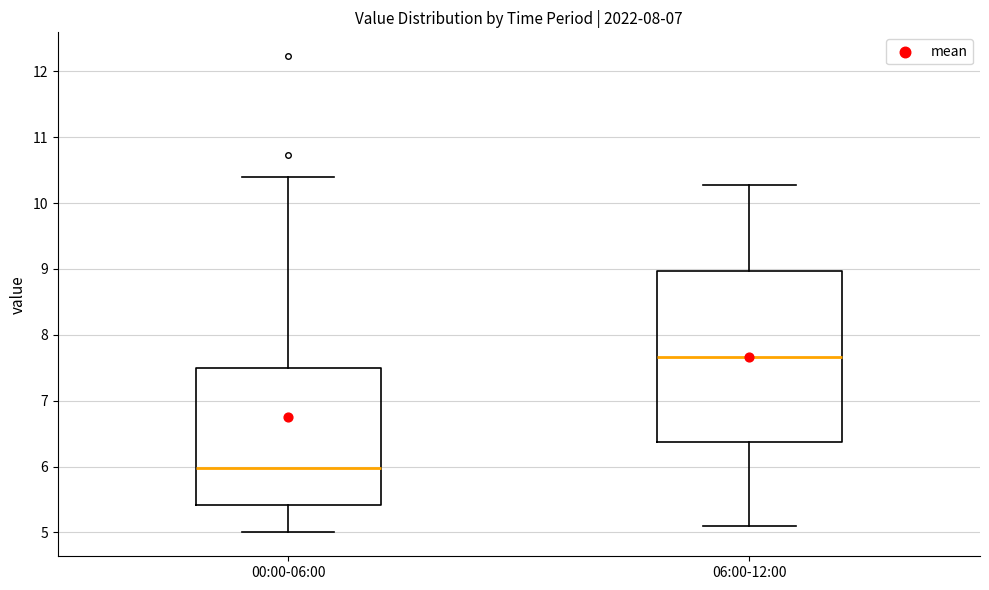

Which box is the tallest, from its lower edge to its upper edge?

06:00-12:00